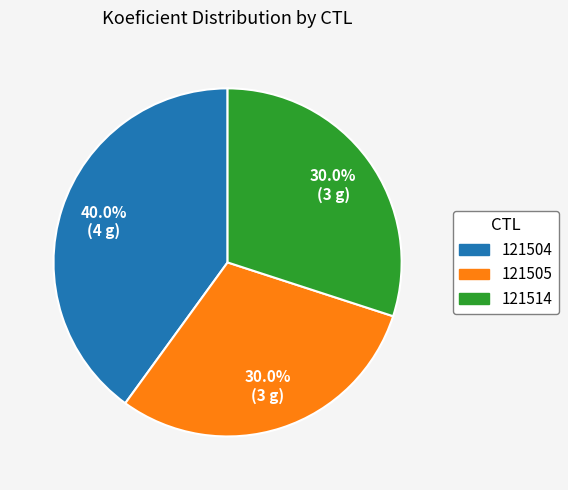

Which category has the biggest portion of the pie?

121504